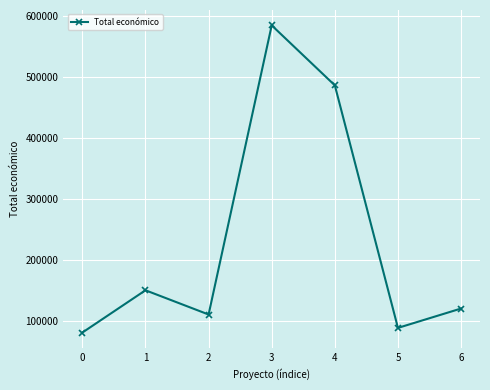

Is it true that the value at 2 is 67358?

False